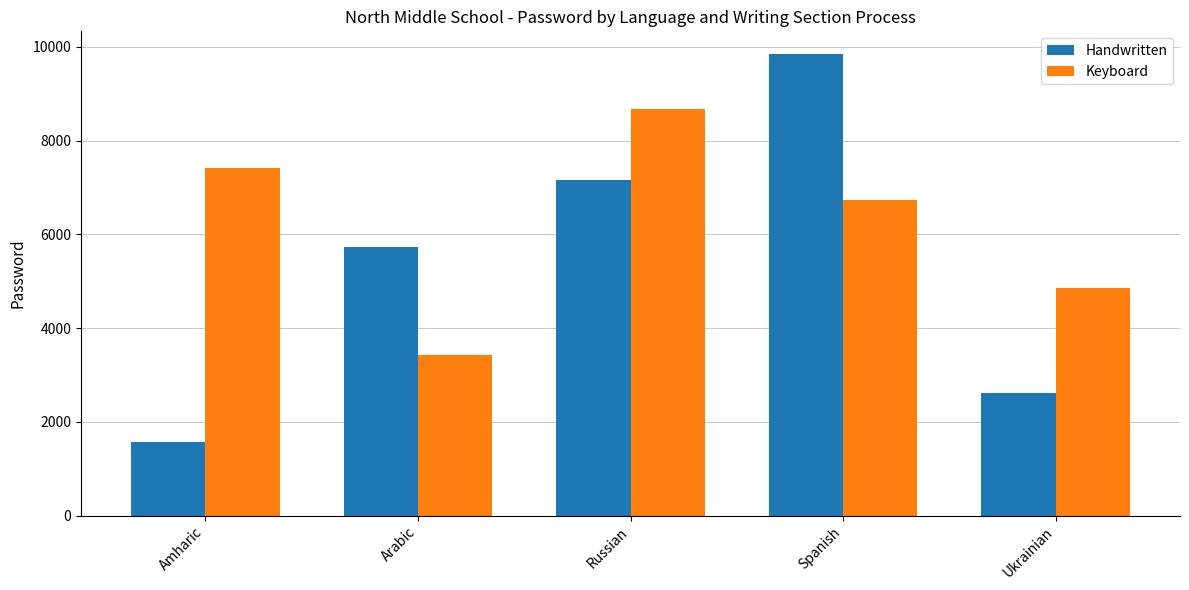

Where does the Keyboard series first go above 6735?

Amharic